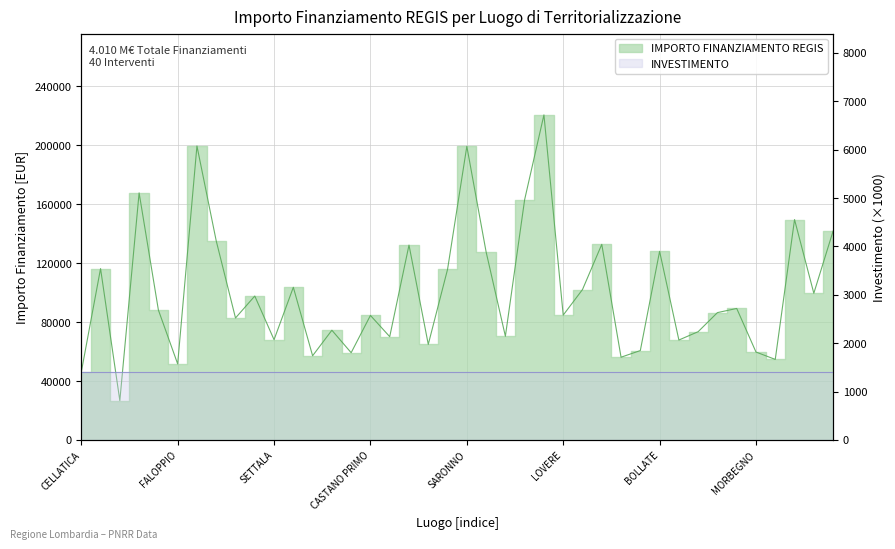

The chart shows a value of 144535.4 at CINISELLO BALSAMO. True or false?

False